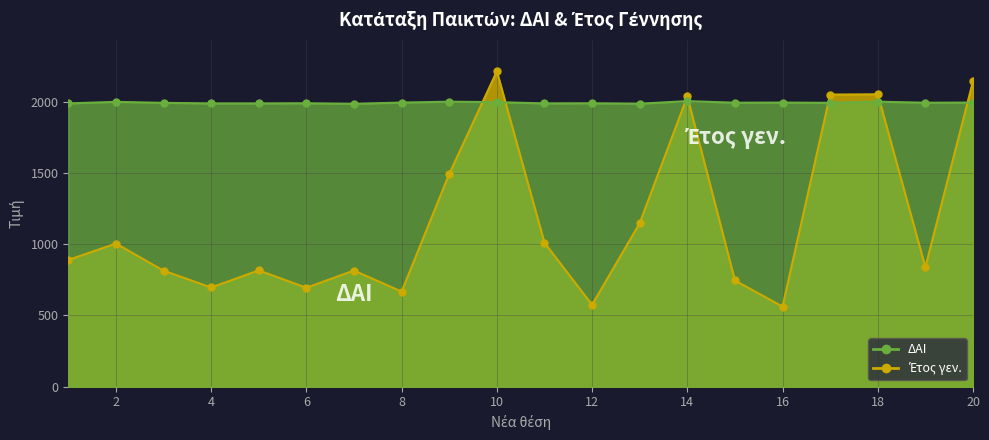

How many interior local valleys does the ΔΑΙ series have?

6